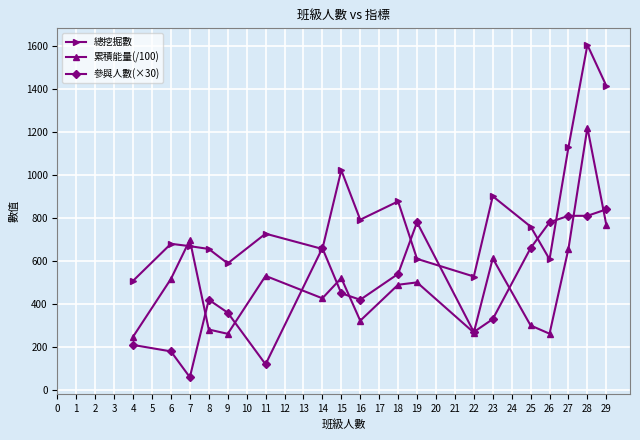

True or false: 總挖掘數 has more than 1 points higher than both neighbors.

True